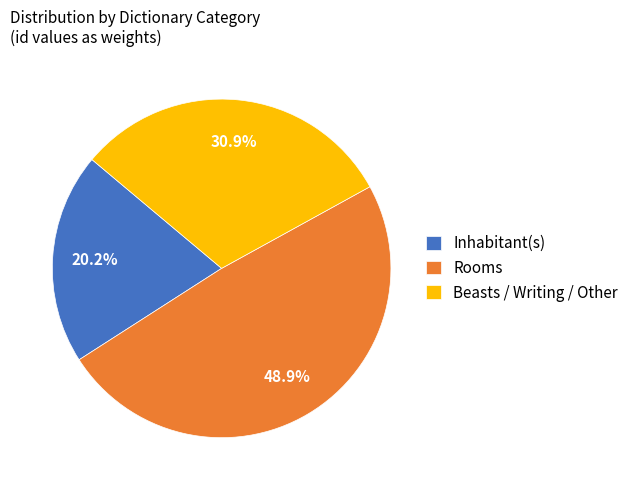

Between Rooms and Beasts / Writing / Other, which is larger?

Rooms